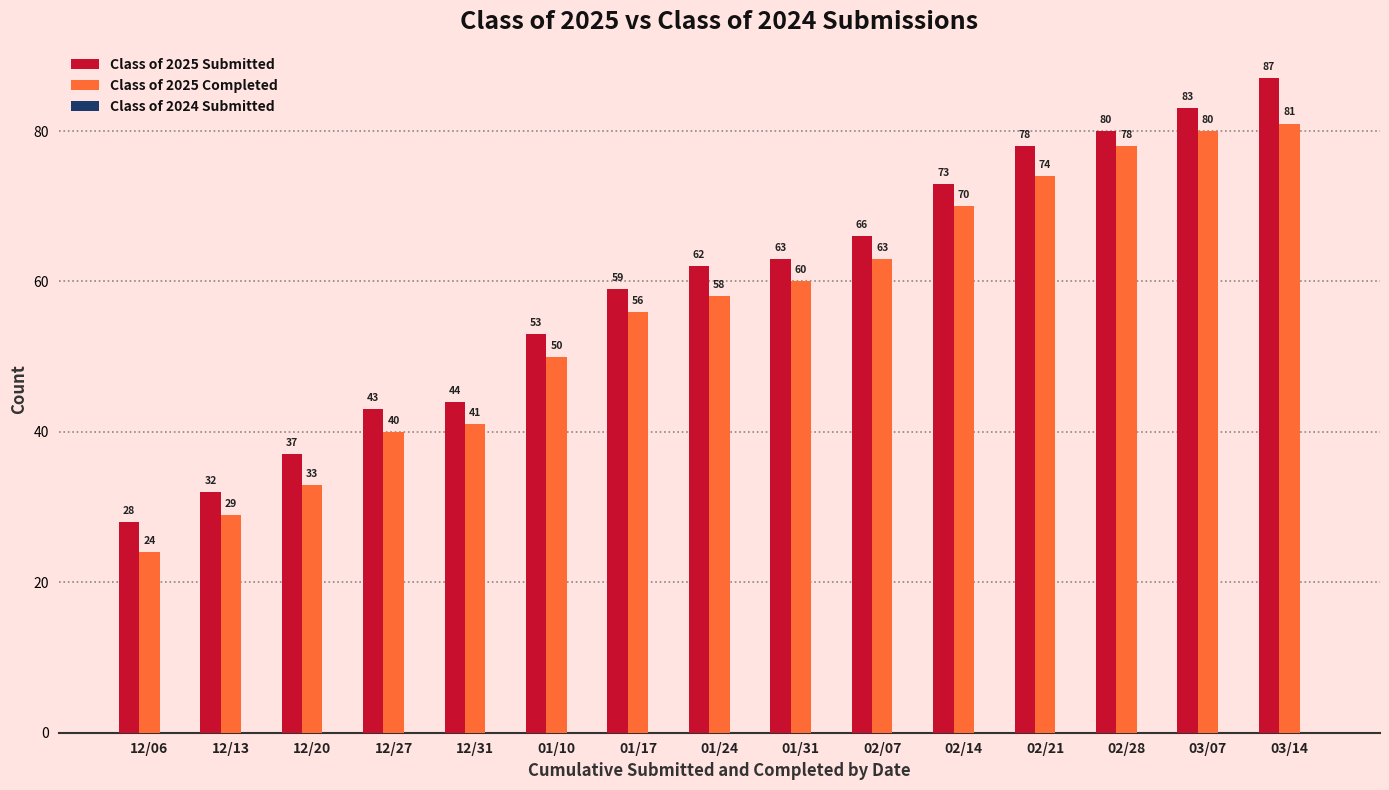

How many bars are there in each group?

2